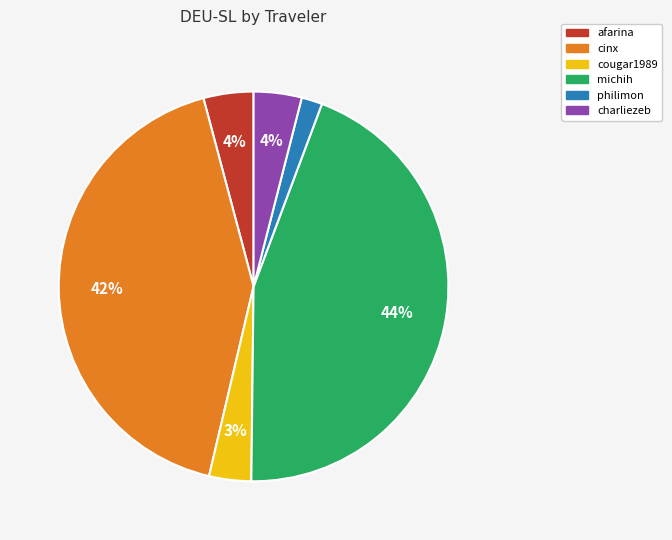

To the nearest percent, what percentage of the pie is michih?

44%